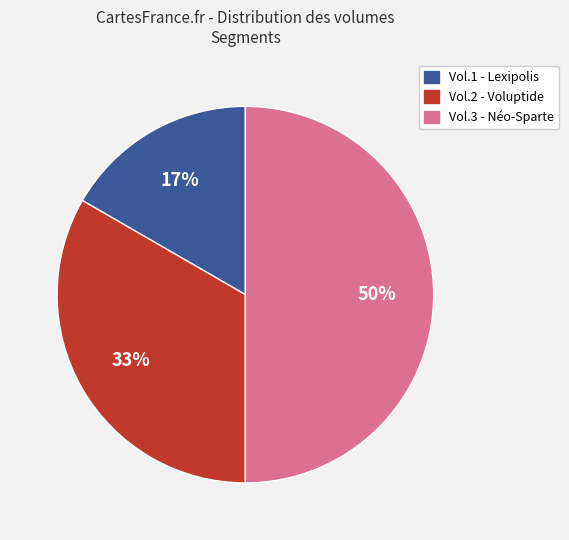

Count the number of slices in the pie.

3